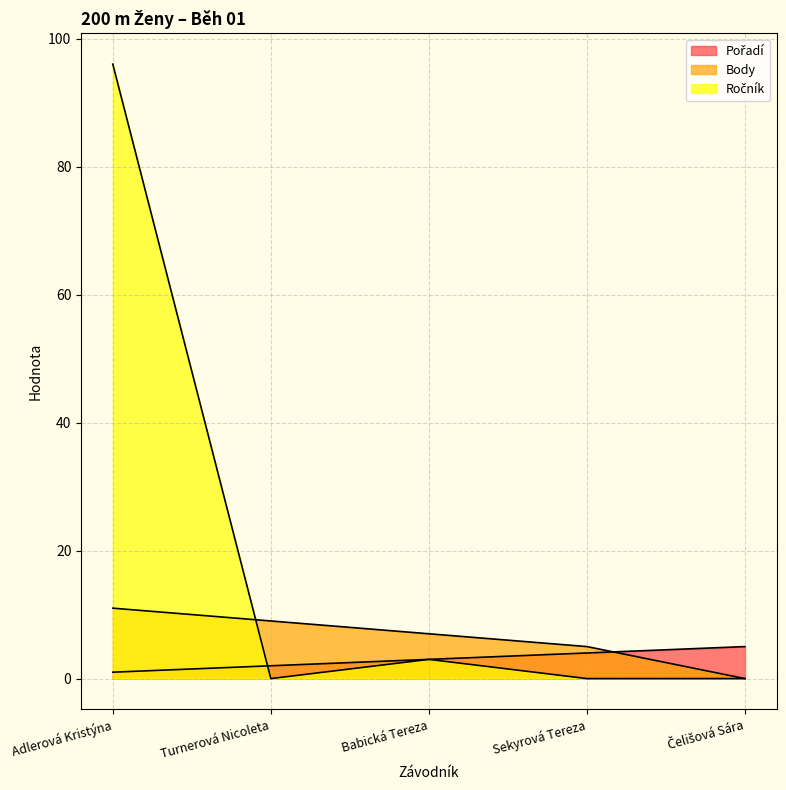

Does the chart have visible grid lines?

Yes